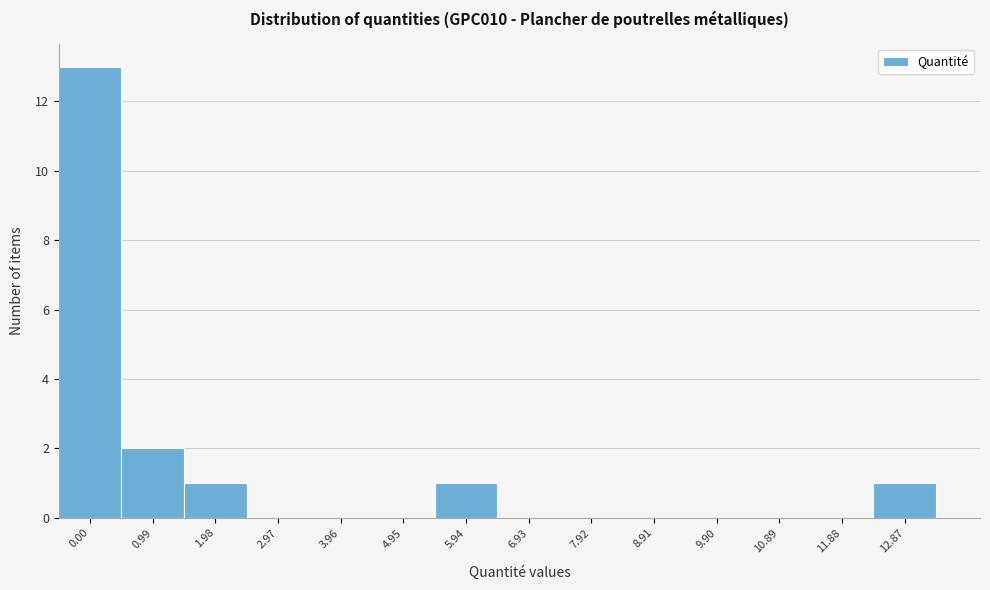

Reading right to left, extract all data points from this chart.

12.87=1	11.88=0	10.89=0	9.90=0	8.91=0	7.92=0	6.93=0	5.94=1	4.95=0	3.96=0	2.97=0	1.98=1	0.99=2	0.00=13